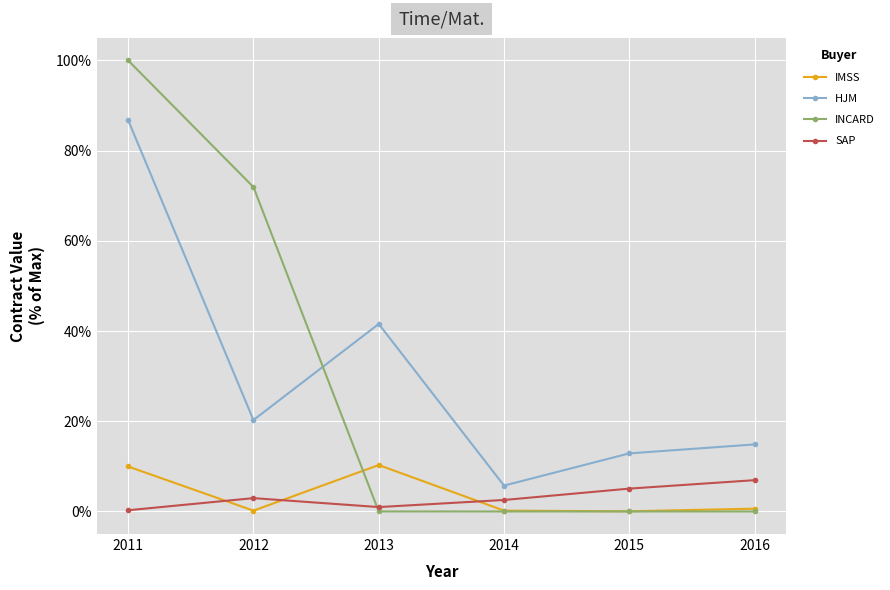

What is the value of the HJM point at the 2nd from the left?

20.3